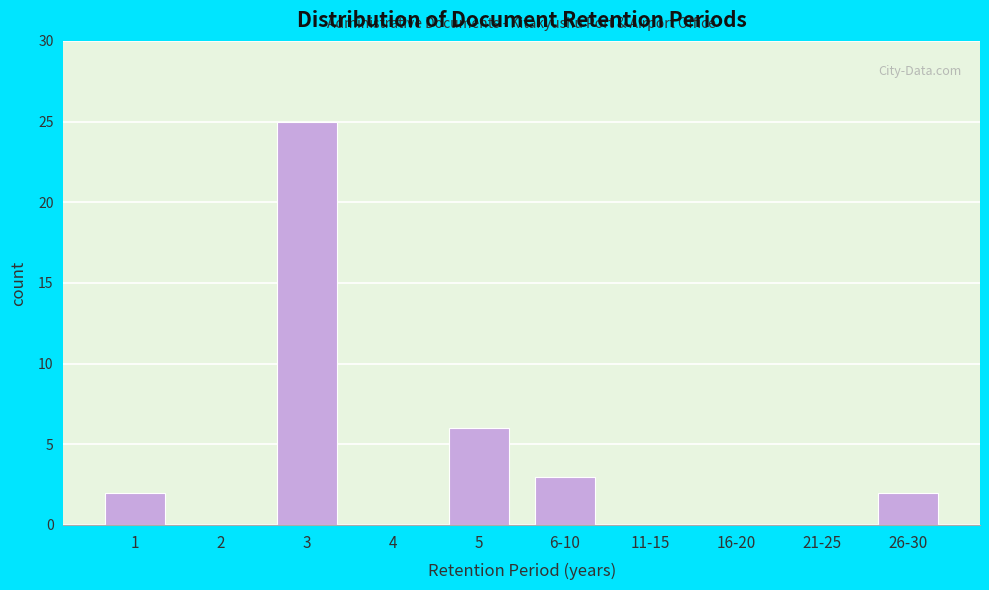

Reading right to left, what are all the values shown in this chart?

26-30=2	21-25=0	16-20=0	11-15=0	6-10=3	5=6	4=0	3=25	2=0	1=2